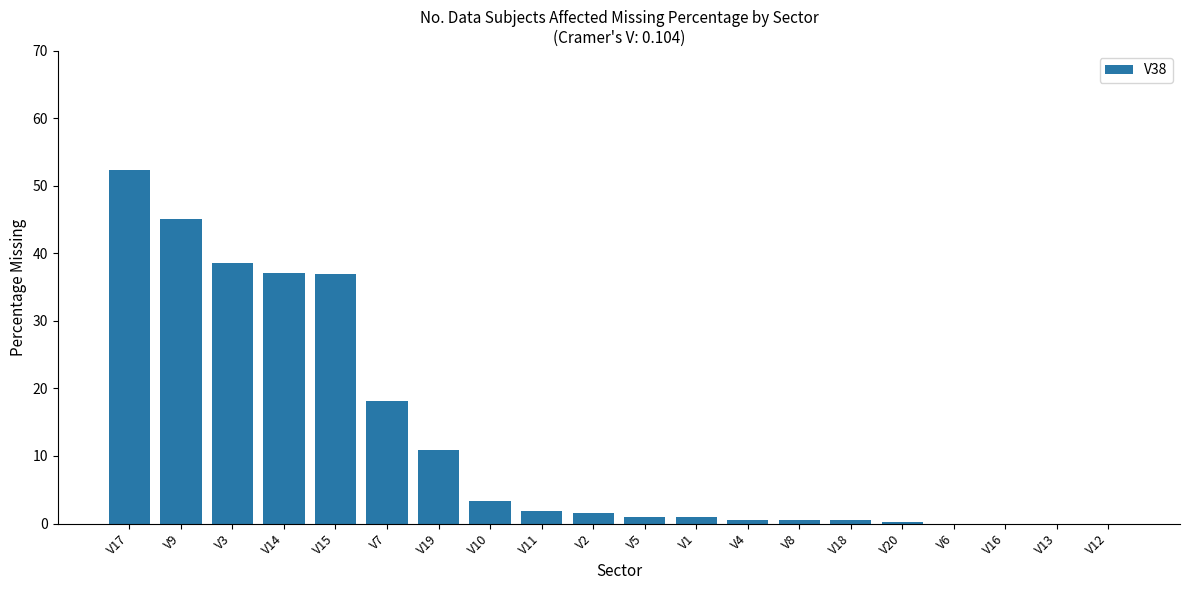

What is the greatest value displayed?

52.3